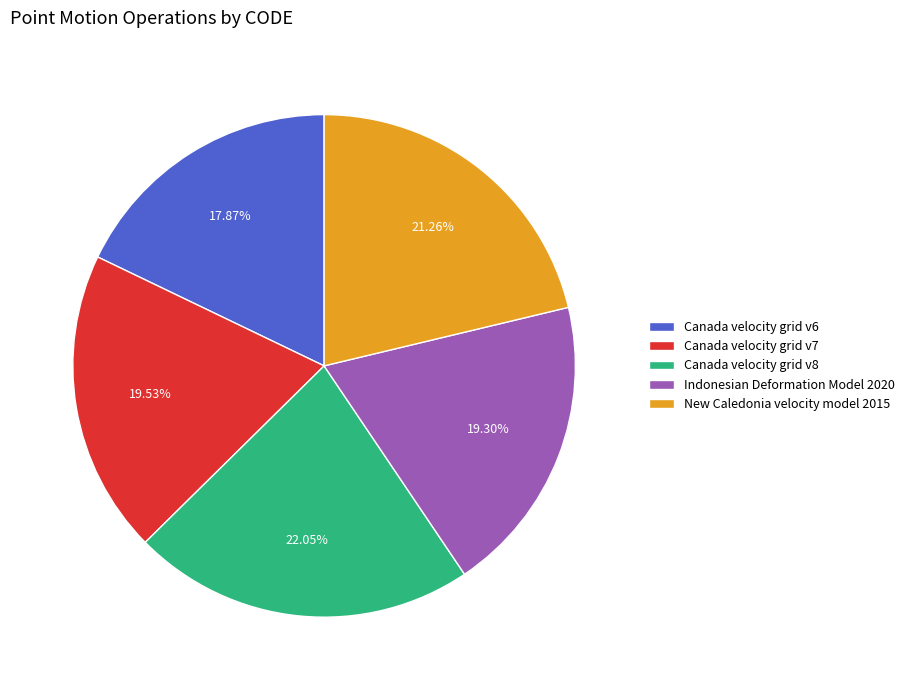

What is the largest slice in the pie chart?

Canada velocity grid v8